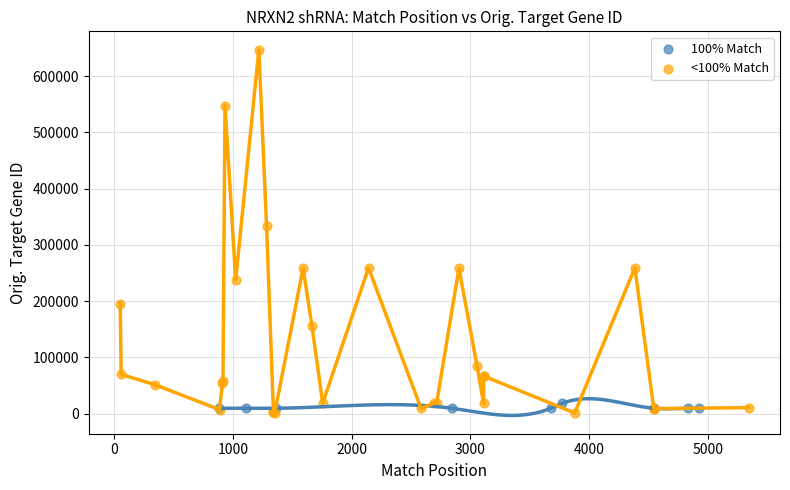

Which series reaches the maximum Y coordinate?

<100% Match